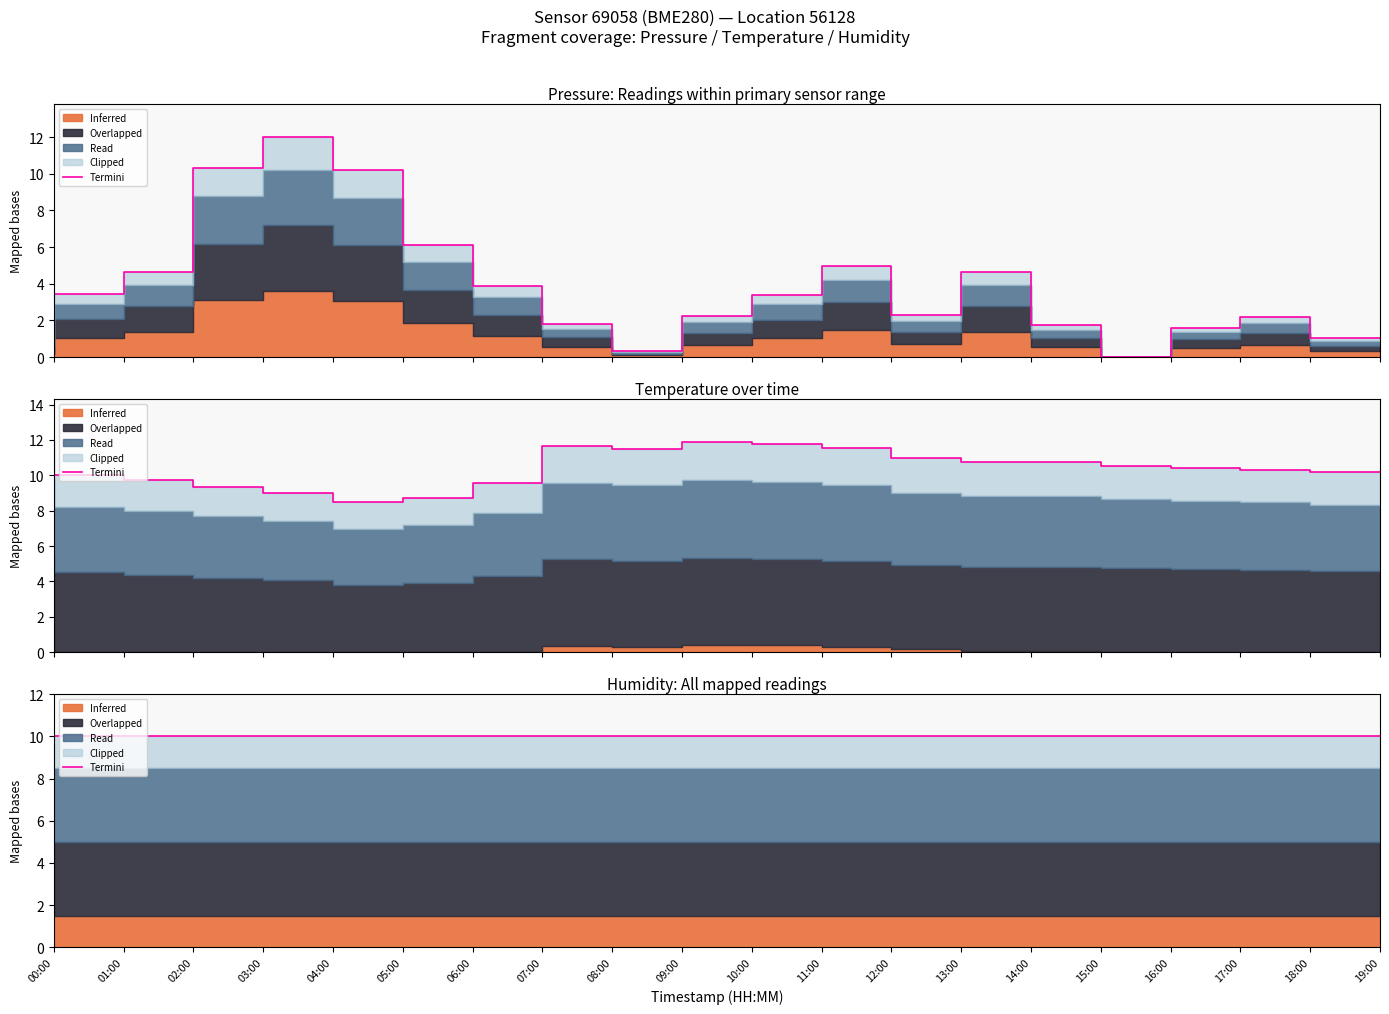

At which category does temperature reach its first local peak?

08:00